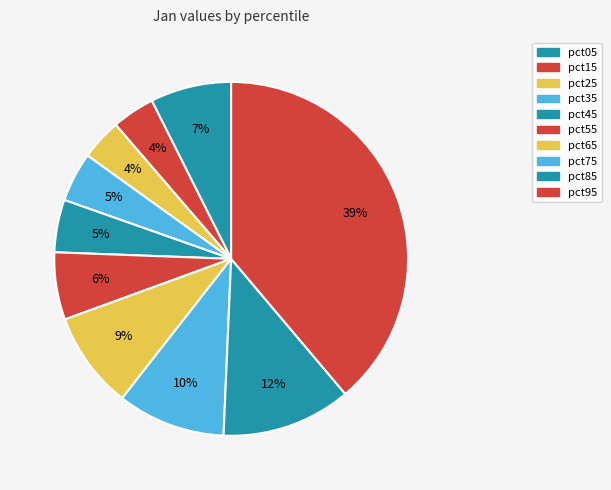

Count the number of slices in the pie.

10